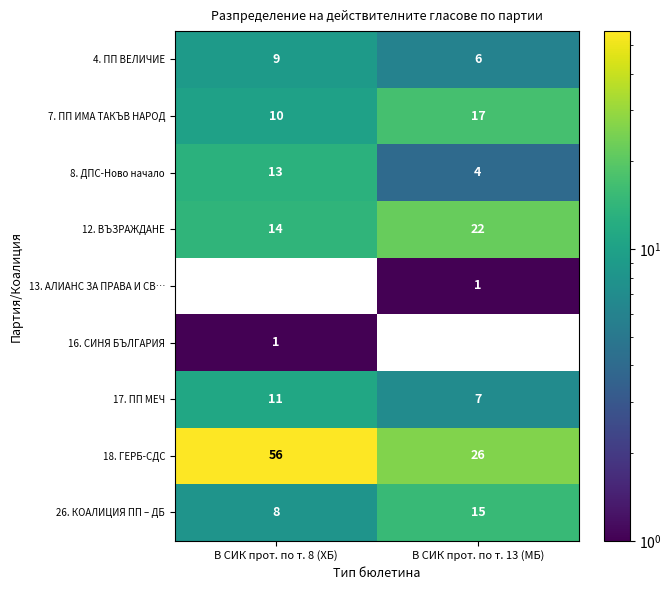

List the labels in order of 12. ВЪЗРАЖДАНЕ value, smallest first.

В СИК прот. по т. 8 (ХБ), В СИК прот. по т. 13 (МБ)